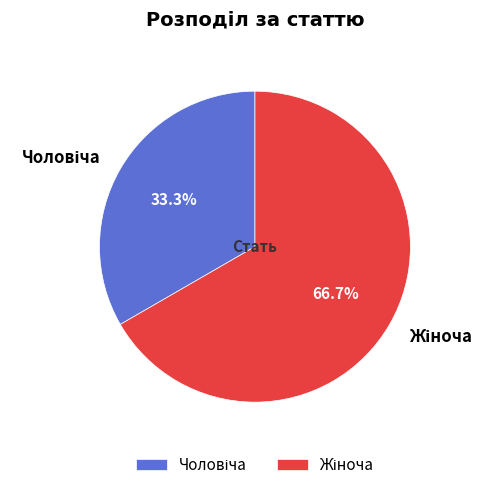

Is there a majority slice in this chart?

Yes